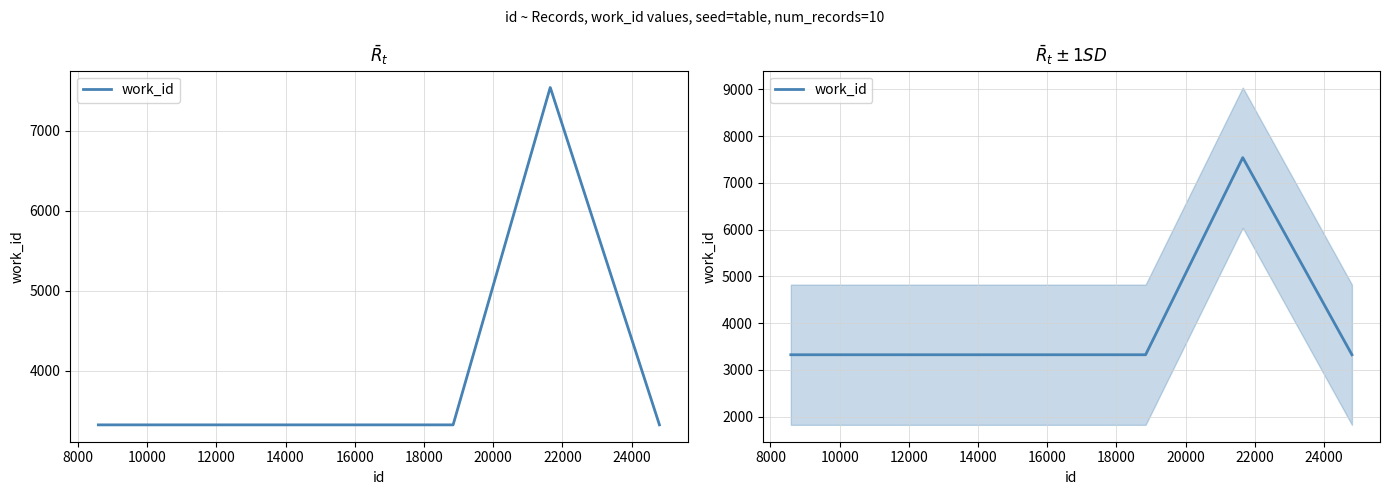

The value at 18000 is 4735. True or false?

False